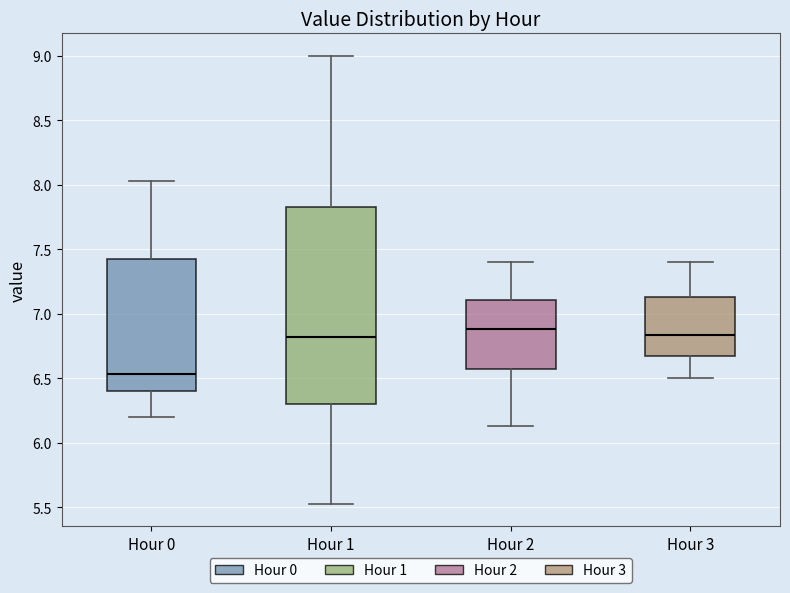

Where is the lower edge of the box for Hour 2 on the y-axis? The values are not printed on the chart, so give them approximately, as read against the axis.

6.60